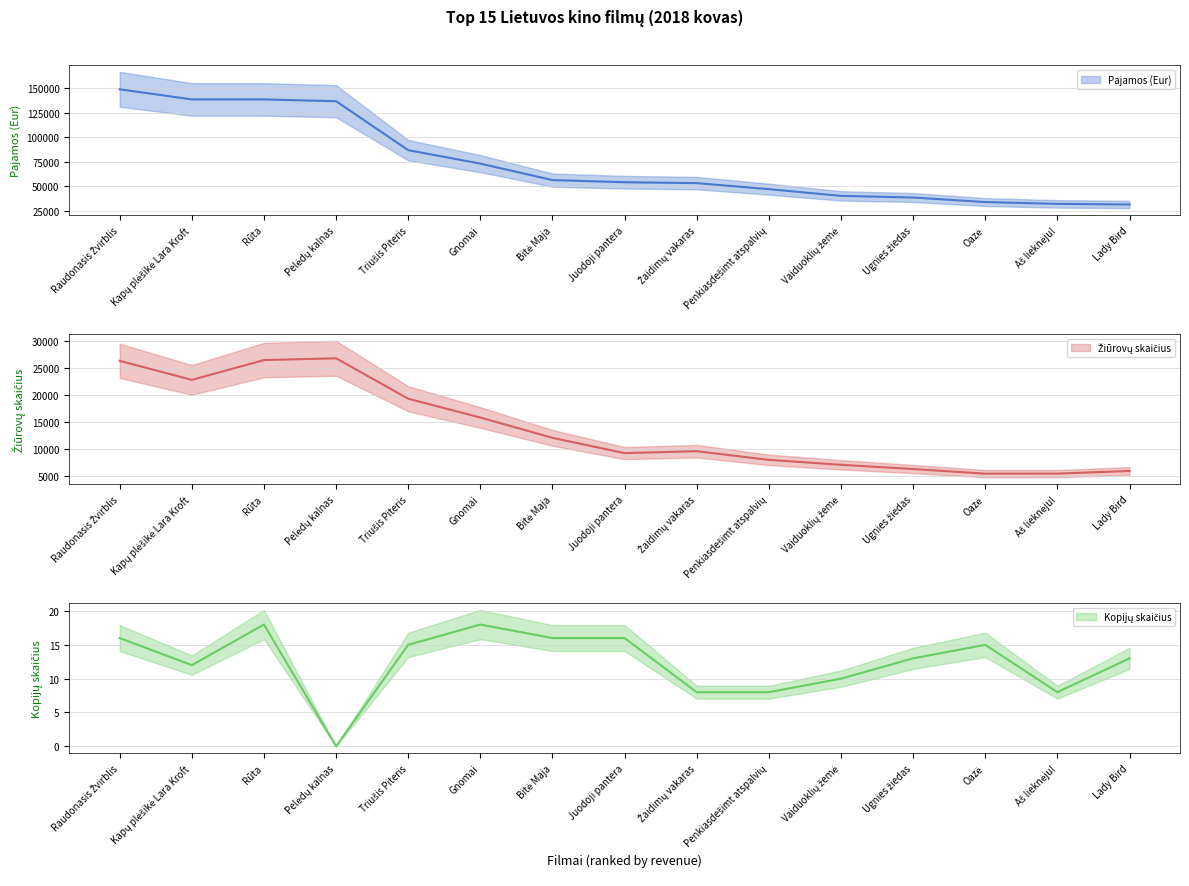

Is the value of Žiūrovų skaičius at Gnomai greater than the value of Pajamos (Eur) at Vaiduoklių žemė?

No